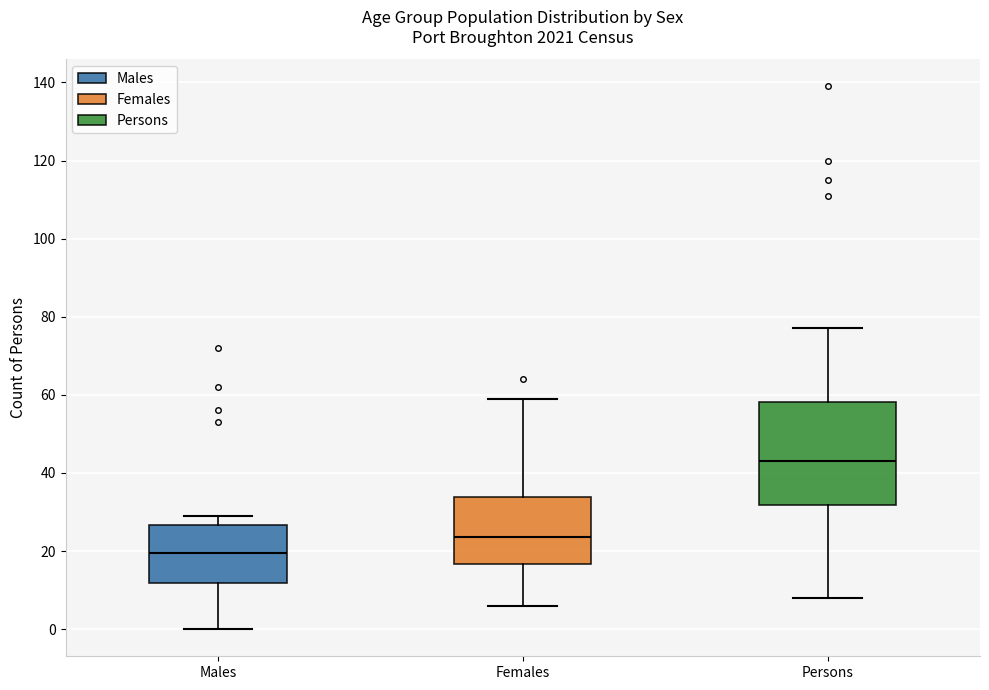

Which box has the lowest median line?

Males